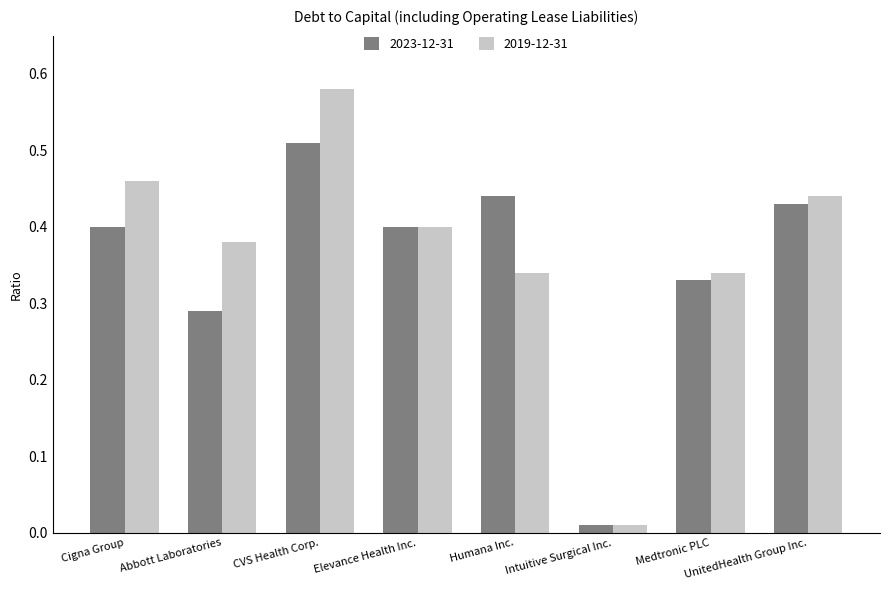

What is the label of the 2nd bar from the left?

Abbott Laboratories